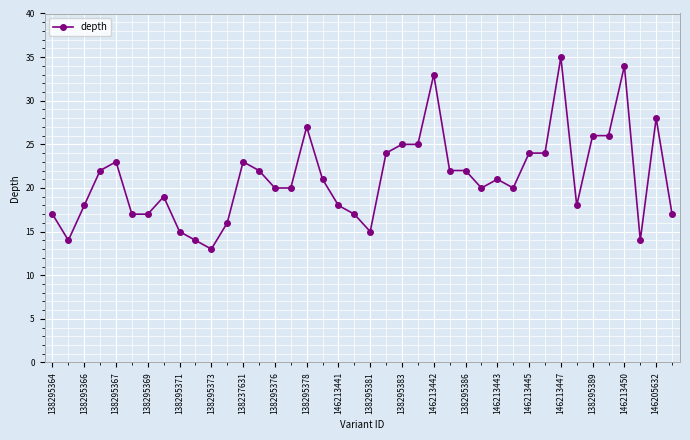

Reading left to right, transcribe all the data shown in this chart.

17	14	18	22	23	17	17	19	15	14	13	16	23	22	20	20	27	21	18	17	15	24	25	25	33	22	22	20	21	20	24	24	35	18	26	26	34	14	28	17